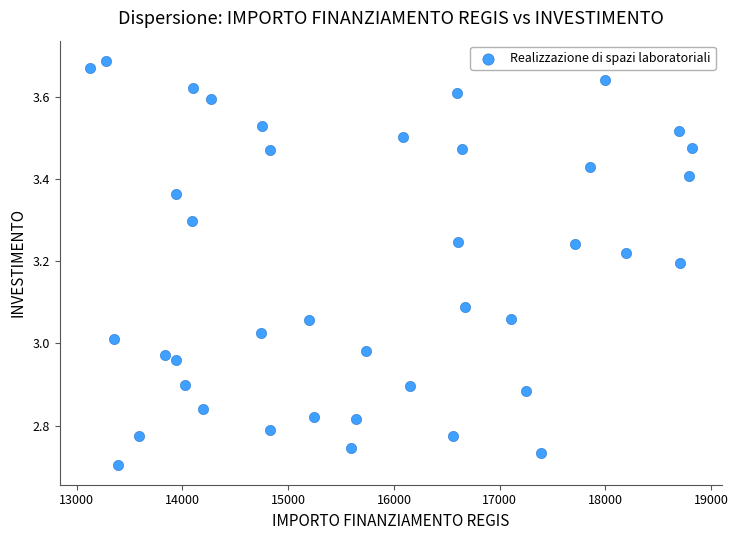

What is the range of X values (max minus min)?

5696.0